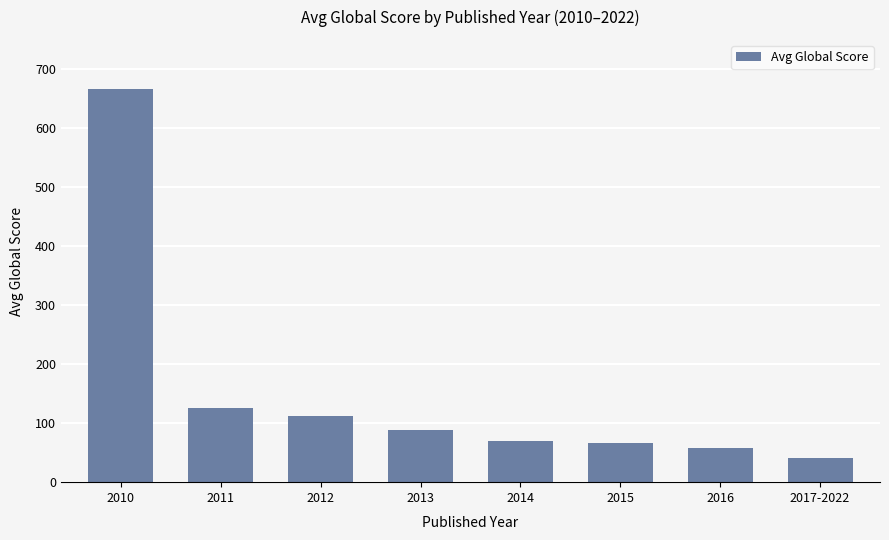

What is the value of the 1st bar from the left?

667